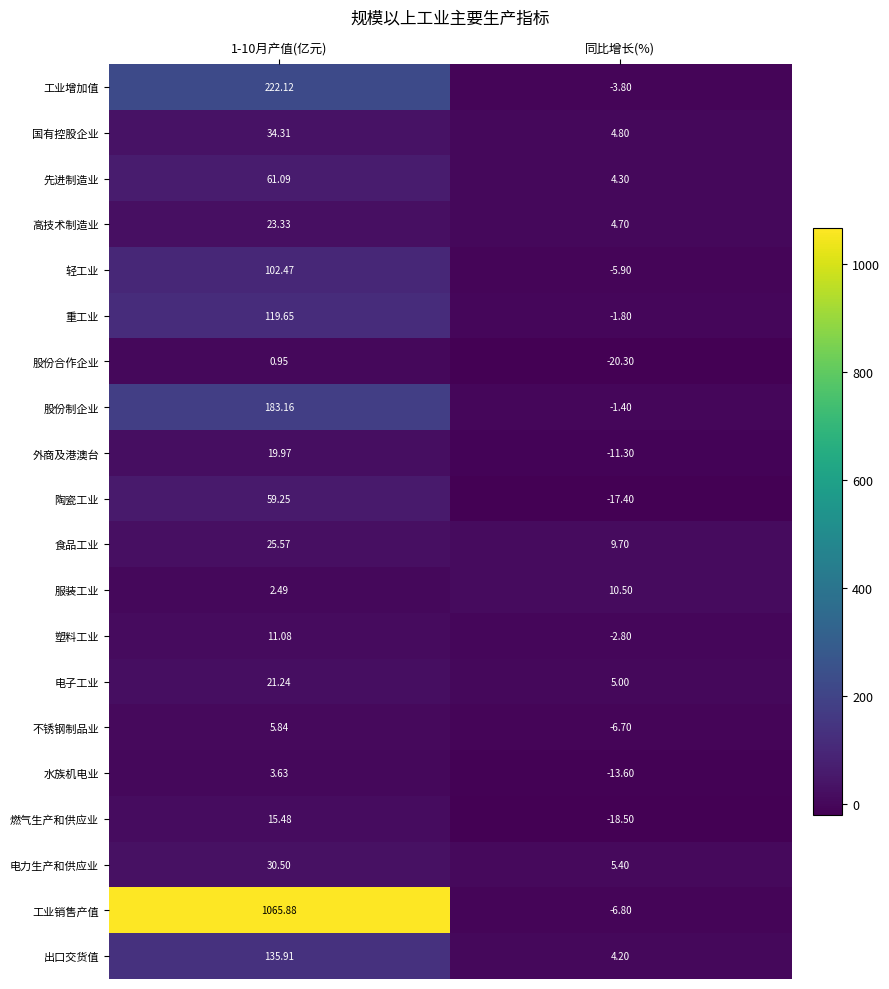

Where is 食品工业 nearest to the value 17?

同比增长(%)